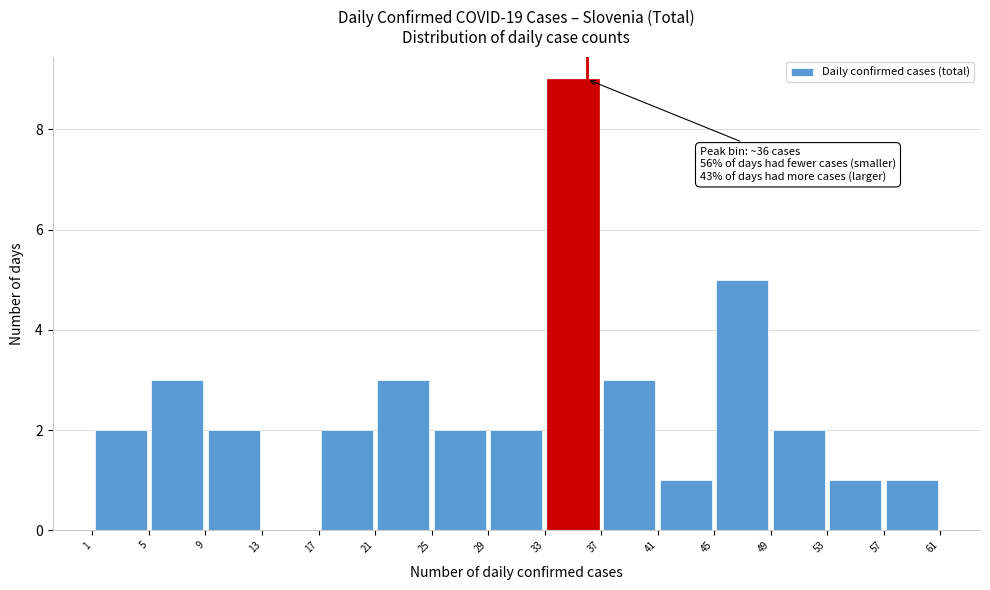

Which range on the x-axis has the tallest bar?

33 to 37